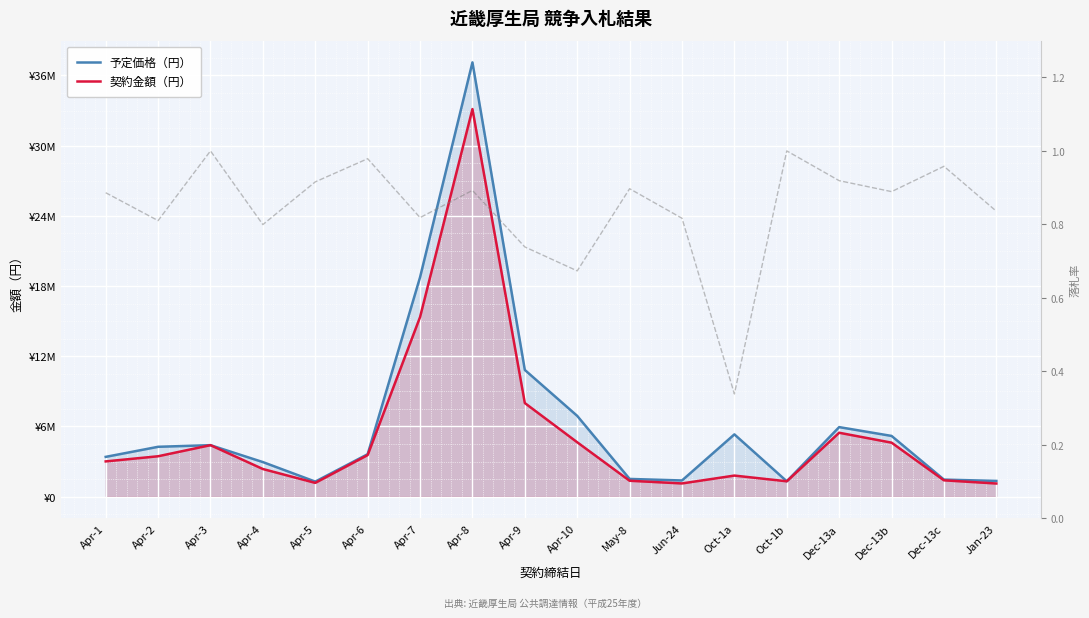

What are all the series names shown in the legend?

予定価格（円）, 契約金額（円）, 落札率